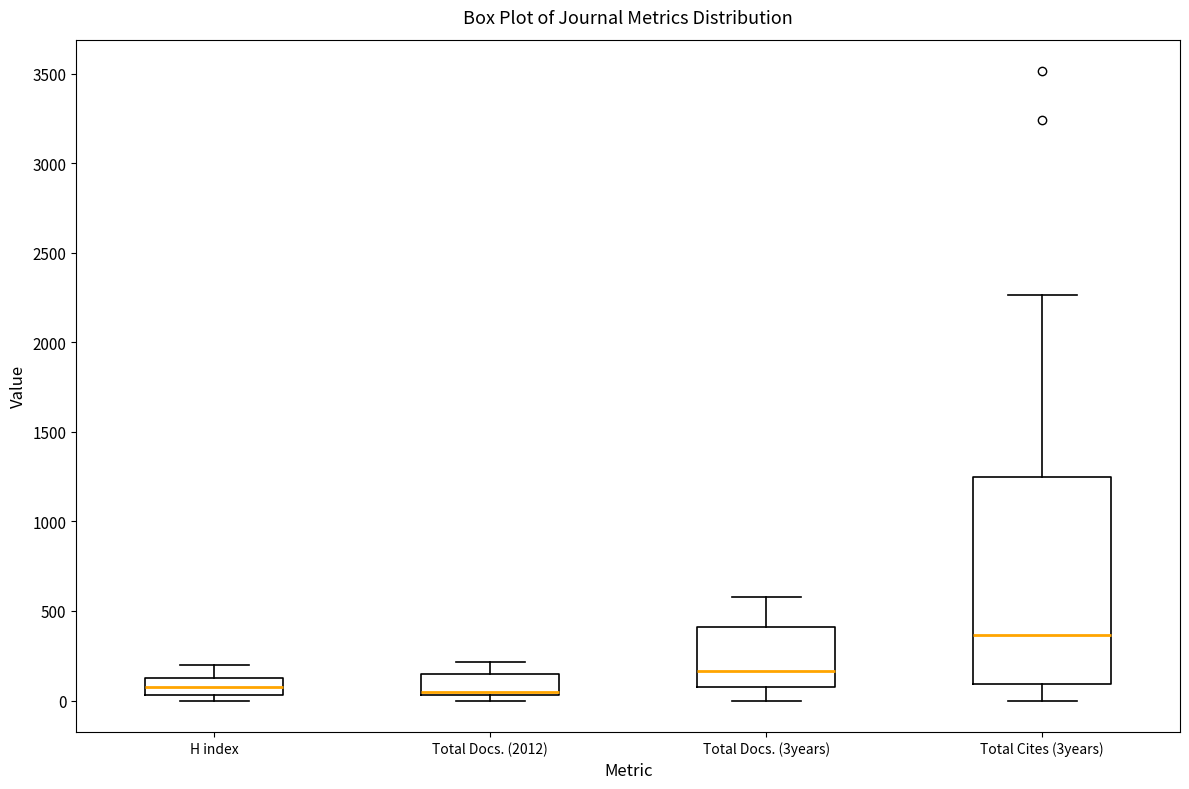

Reading left to right, transcribe this box plot: for each box, give where its median line is, the range the box spans, and where its two whiskers end, as read against the y-axis. The values are not printed on the chart, so give them approximately, as read against the axis.

H index: median 50 (inside the box), box 50 to 150, whiskers 0 to 200
Total Docs. (2012): median 50 (just above the box's lower edge), box 50 to 150, whiskers 0 to 200
Total Docs. (3years): median 150, box 50 to 400, whiskers 0 to 600
Total Cites (3years): median 350, box 100 to 1250, whiskers 0 to 2250